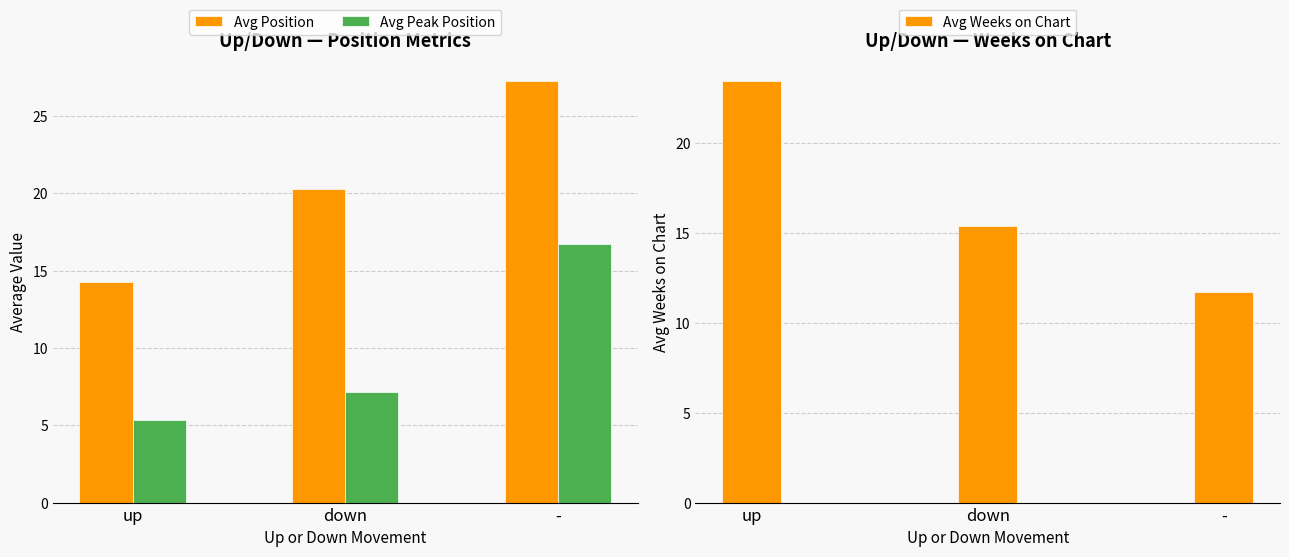

What are all the series names shown in the legend?

Avg Position, Avg Peak Position, Avg Weeks on Chart